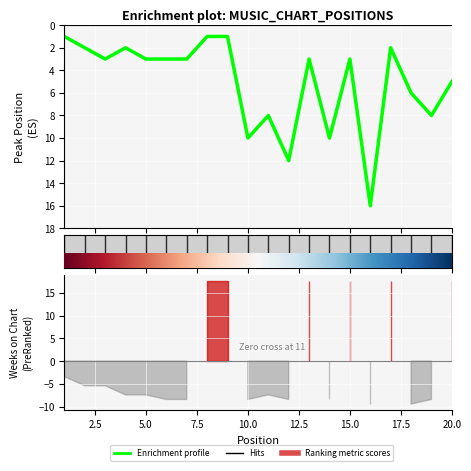

Between 13 and 11, which is larger?

11